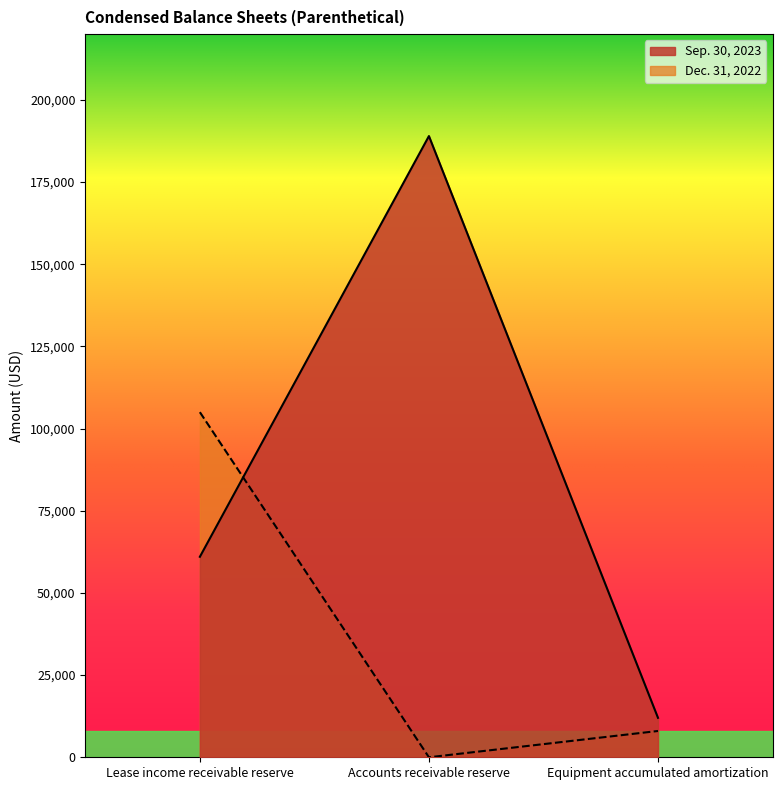

Which series changed the most between Accounts receivable reserve and Equipment accumulated amortization?

Sep. 30, 2023